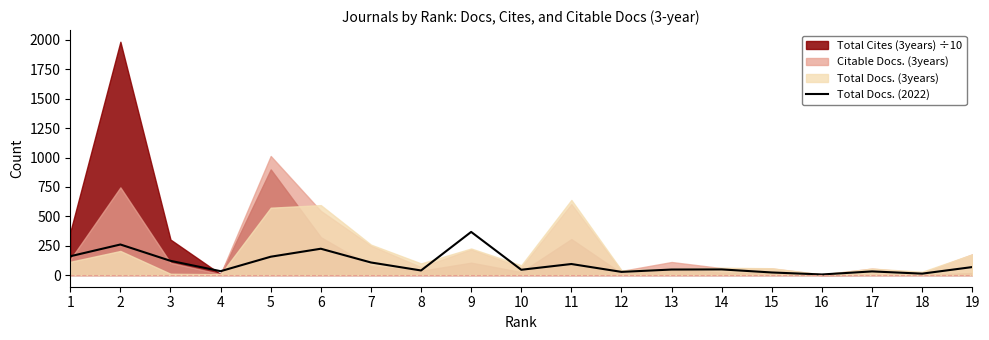

What is the highest value of the Total Docs. (2022) series?

367